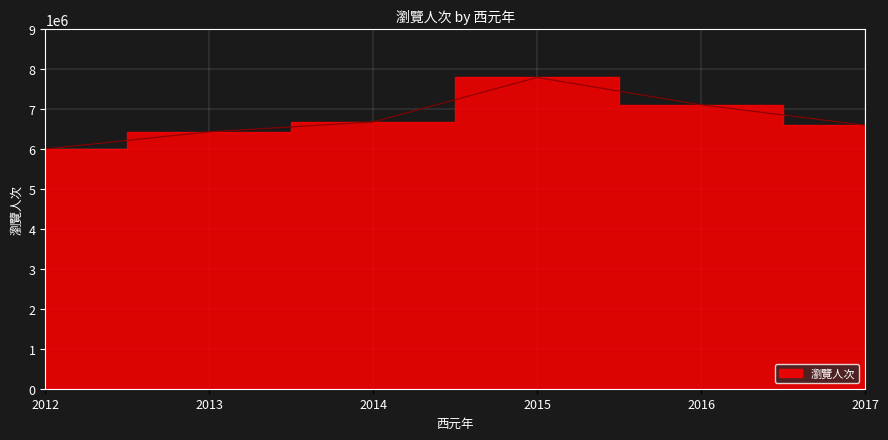

Where is the first local maximum?

2015